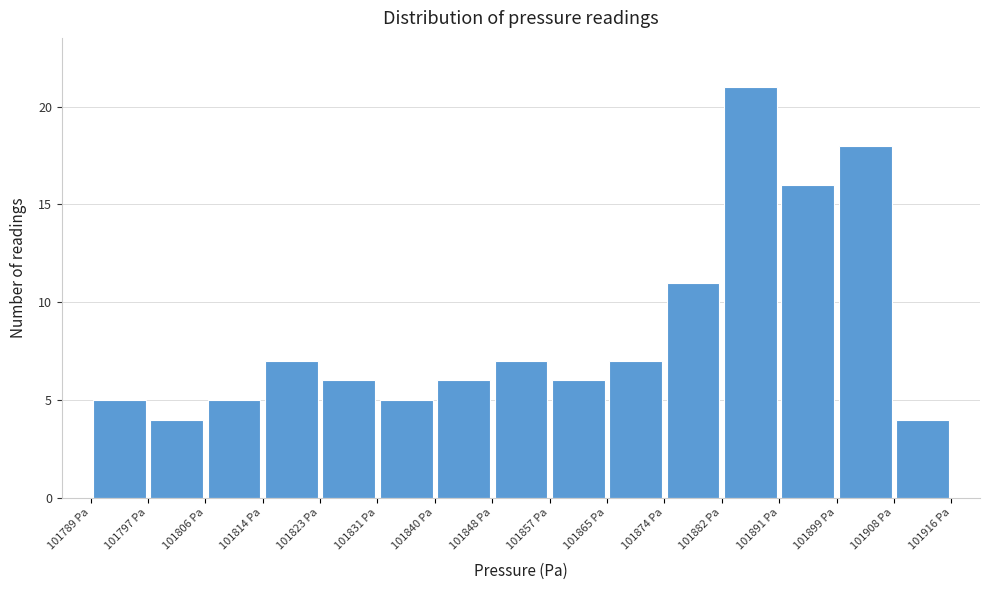

Reading left to right, transcribe this chart: for each bar, give the range it covers on the x-axis and its height. Neither the bar edges nor the heights are printed on the chart, so give them approximately, as read against the axes.

101789 to 101797: 5
101797 to 101806: 4
101806 to 101814: 5
101814 to 101823: 7
101823 to 101831: 6
101831 to 101840: 5
101840 to 101848: 6
101848 to 101857: 7
101857 to 101865: 6
101865 to 101874: 7
101874 to 101882: 11
101882 to 101891: 21
101891 to 101899: 16
101899 to 101908: 18
101908 to 101916: 4